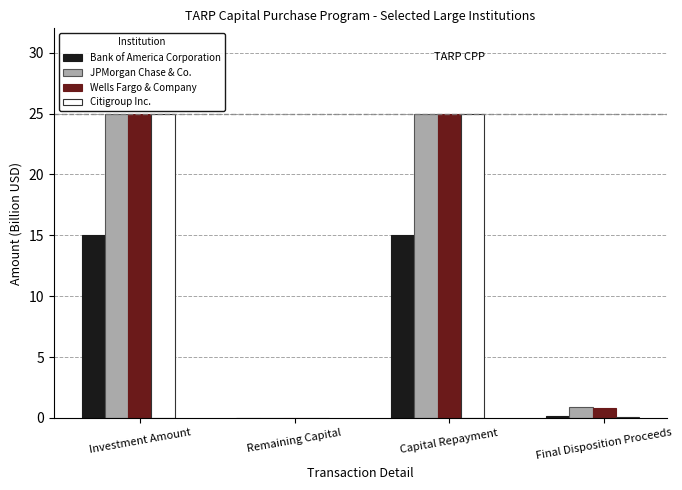

What is the total value across all series at Investment Amount?

90.0